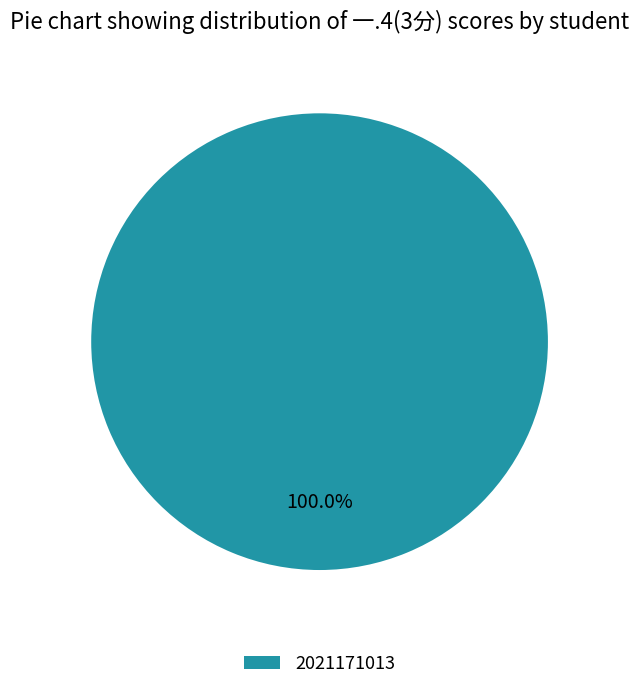

Rank the categories by value from highest to lowest.

2021171013